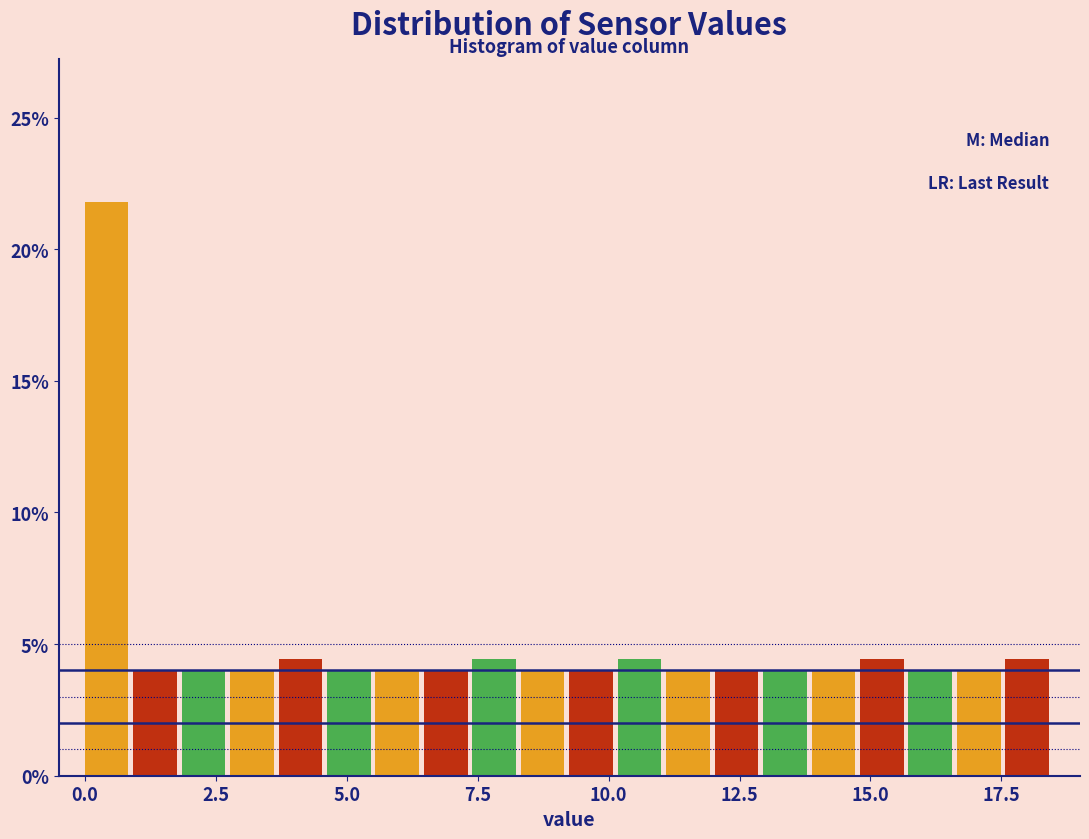

Read against the x-axis, roughly where is the centre of the tallest bar?

0.5